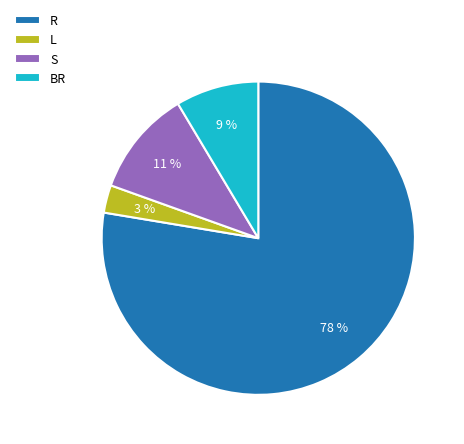

True or false: R accounts for 88% of the total.

False